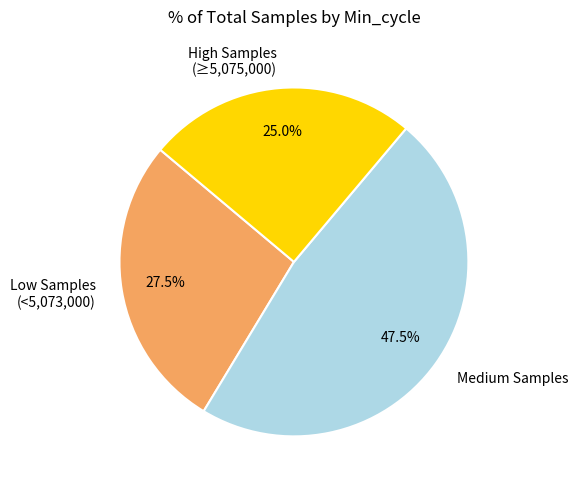

Rank the categories by value from lowest to highest.

High Samples (≥5,075,000), Low Samples (<5,073,000), Medium Samples